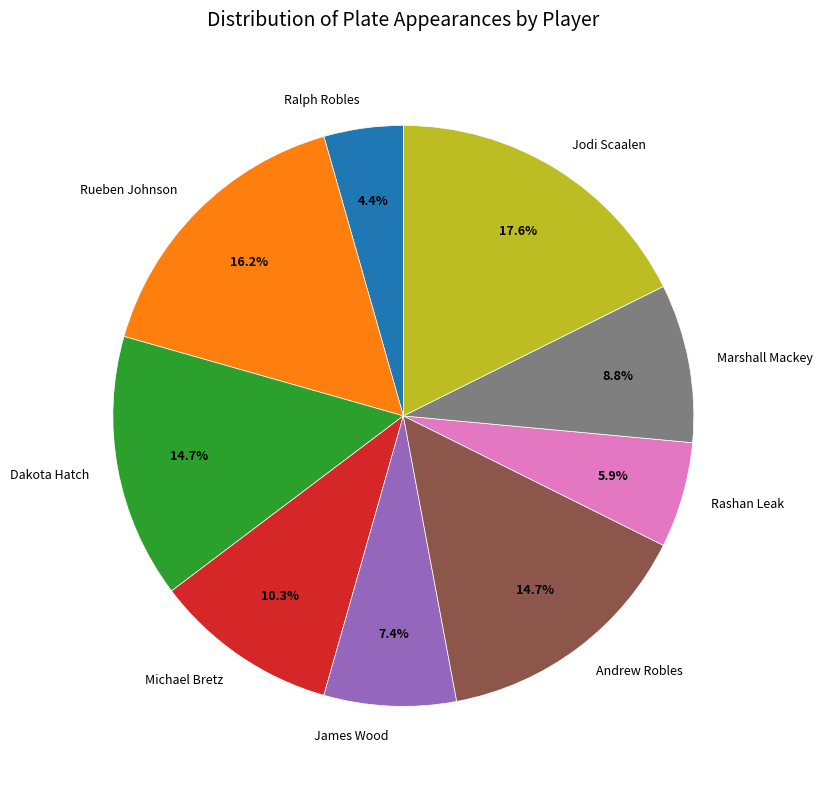

How many segments does this pie chart have?

9